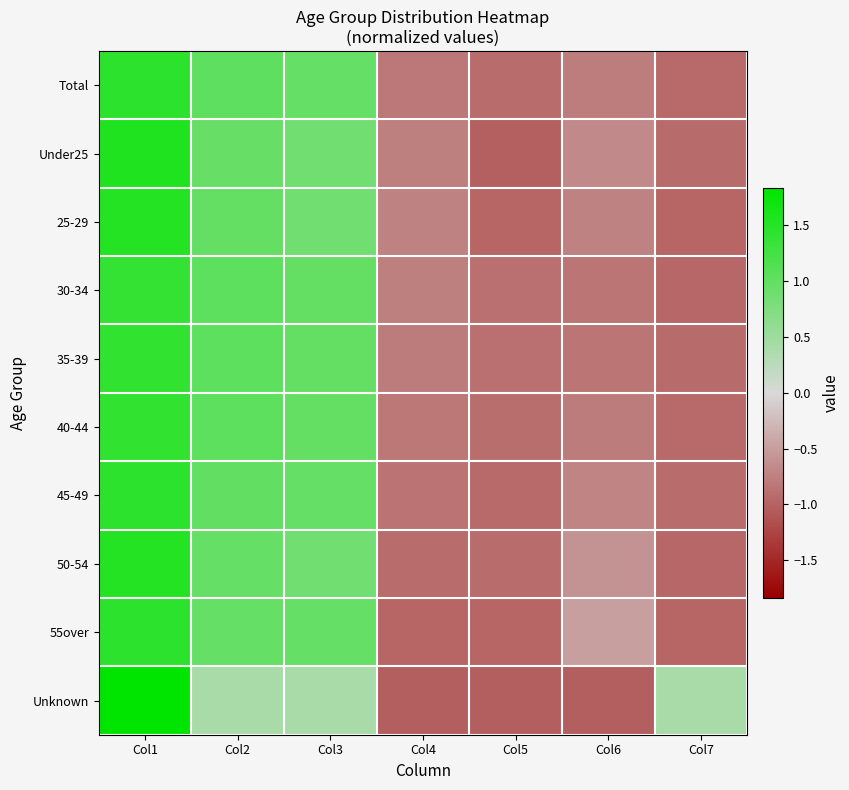

Reading left to right, what are all the values shown in this chart?

Total: Col1=1.4	Col2=1.0	Col3=1.0	Col4=-0.8	Col5=-0.9	Col6=-0.8	Col7=-0.9
Under25: Col1=1.6	Col2=1.0	Col3=0.9	Col4=-0.8	Col5=-1.0	Col6=-0.7	Col7=-0.9
25-29: Col1=1.5	Col2=1.0	Col3=0.9	Col4=-0.7	Col5=-1.0	Col6=-0.7	Col7=-1.0
30-34: Col1=1.4	Col2=1.0	Col3=1.0	Col4=-0.8	Col5=-0.9	Col6=-0.8	Col7=-1.0
35-39: Col1=1.4	Col2=1.0	Col3=1.0	Col4=-0.8	Col5=-0.9	Col6=-0.8	Col7=-0.9
40-44: Col1=1.4	Col2=1.0	Col3=1.0	Col4=-0.8	Col5=-0.9	Col6=-0.8	Col7=-0.9
45-49: Col1=1.5	Col2=1.0	Col3=1.0	Col4=-0.9	Col5=-0.9	Col6=-0.7	Col7=-0.9
50-54: Col1=1.5	Col2=1.0	Col3=0.9	Col4=-0.9	Col5=-0.9	Col6=-0.6	Col7=-1.0
55over: Col1=1.4	Col2=1.0	Col3=1.0	Col4=-1.0	Col5=-1.0	Col6=-0.5	Col7=-1.0
Unknown: Col1=1.8	Col2=0.4	Col3=0.4	Col4=-1.0	Col5=-1.0	Col6=-1.0	Col7=0.4